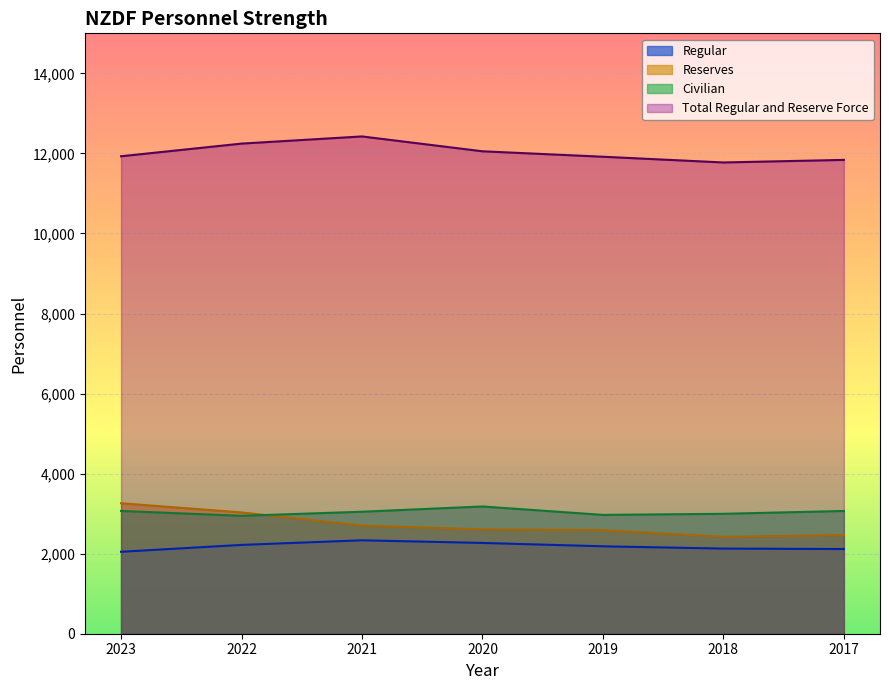

How many lines are shown in the chart?

4